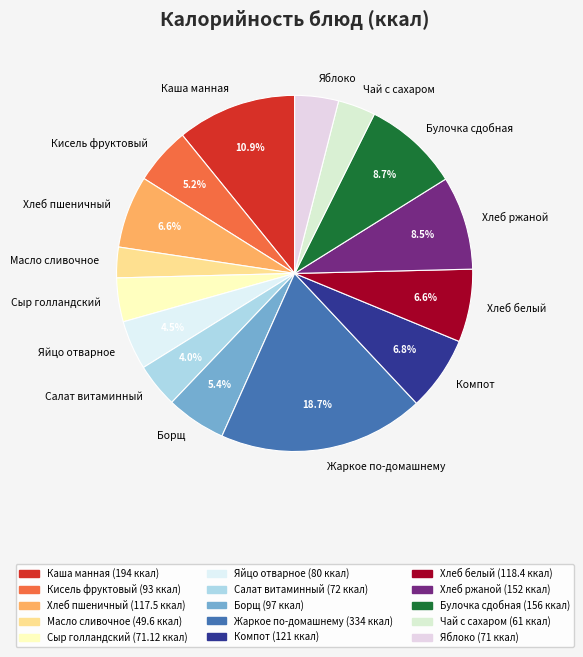

To the nearest percent, what is the combined percentage of Жаркое по-домашнему and Булочка сдобная?

27%